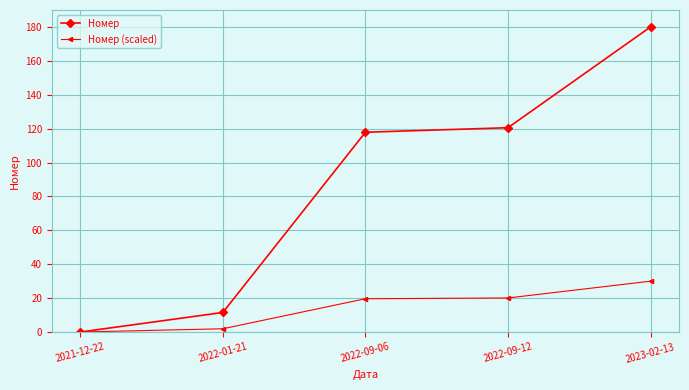

How many distinct data groups are displayed?

2